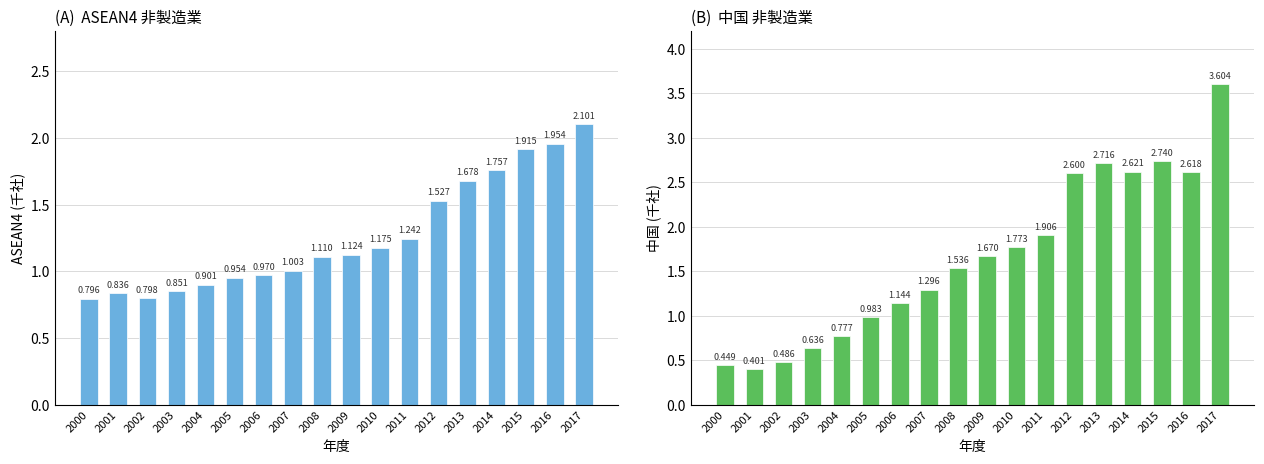

Which series changed the most between 2005 and 2007?

中国